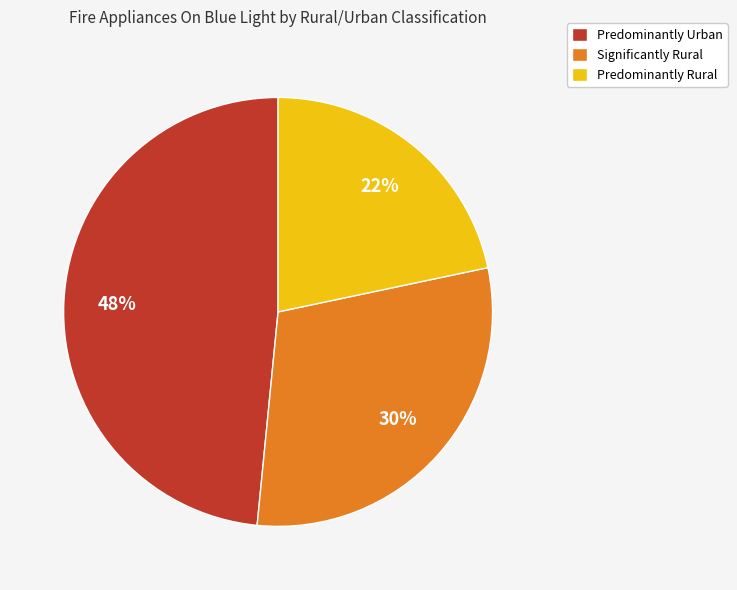

How many slices are in this pie chart?

3